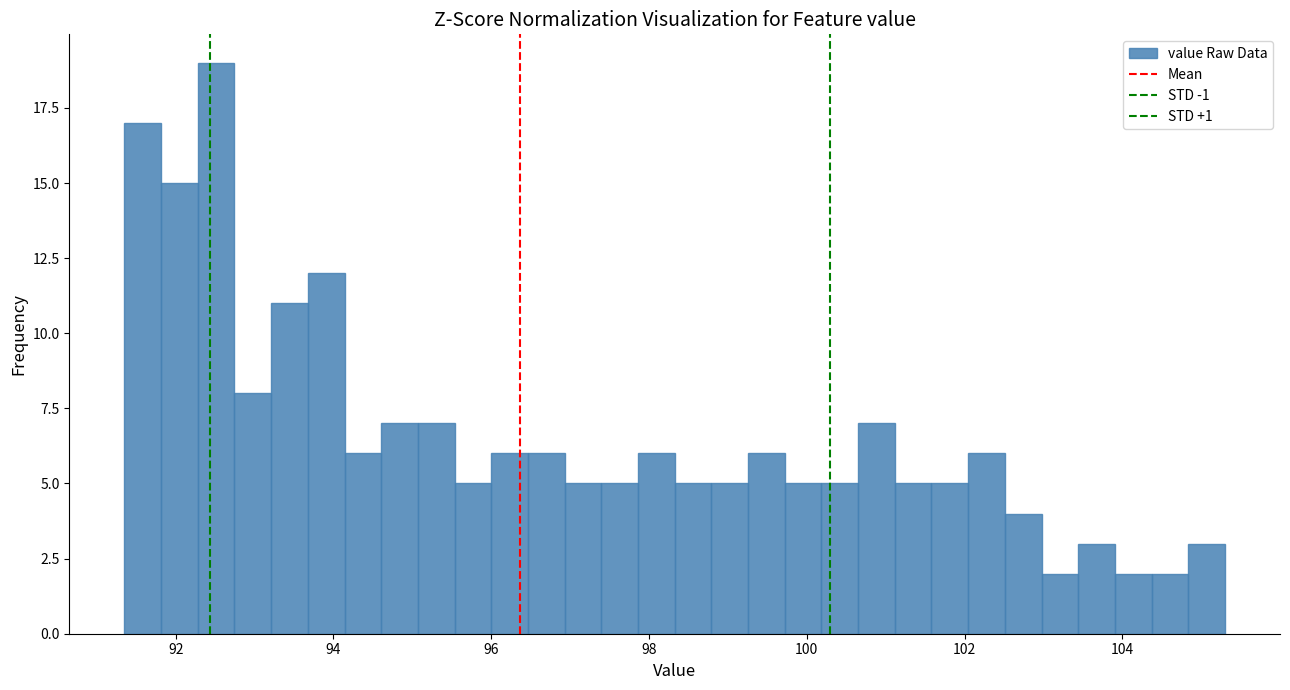

Read against the x-axis, roughly where is the centre of the tallest bar?

92.6